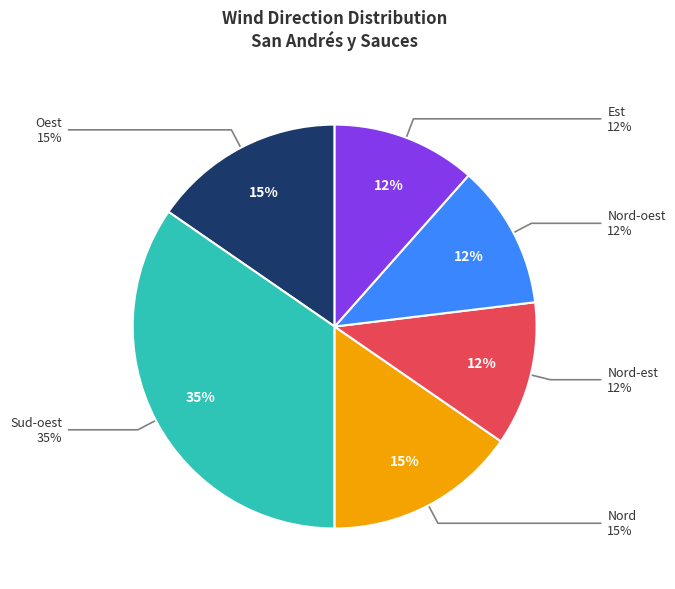

What percentage is NOT represented by Oest?

85.2%